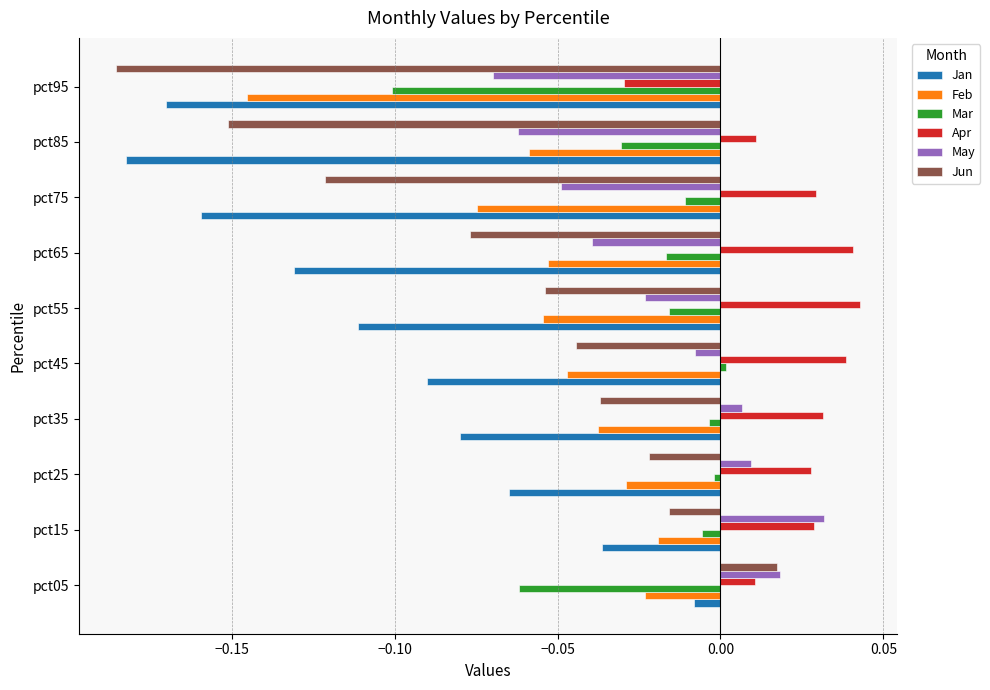

How many data points in Apr are less than 0?

1